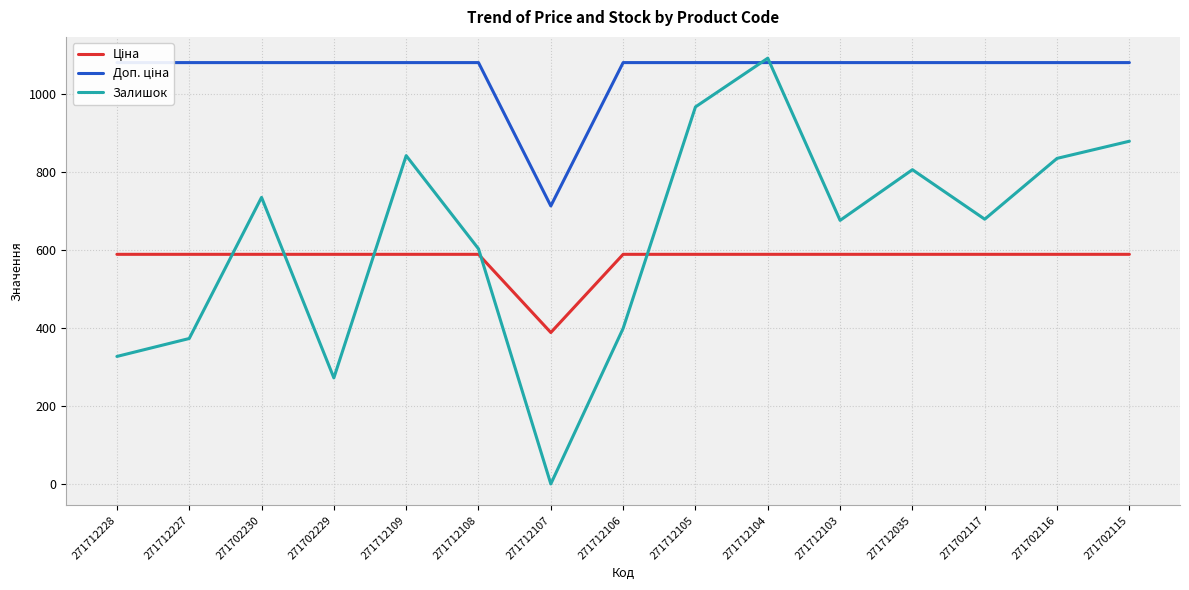

What is the difference between the maximum and minimum values in the Залишок series?

1092.0